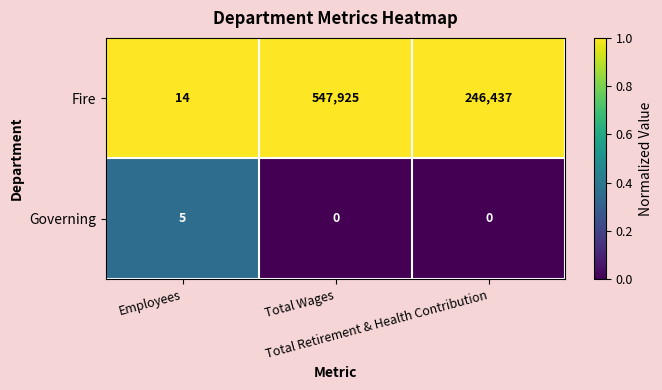

How many Fire values are between 14 and 547925?

3